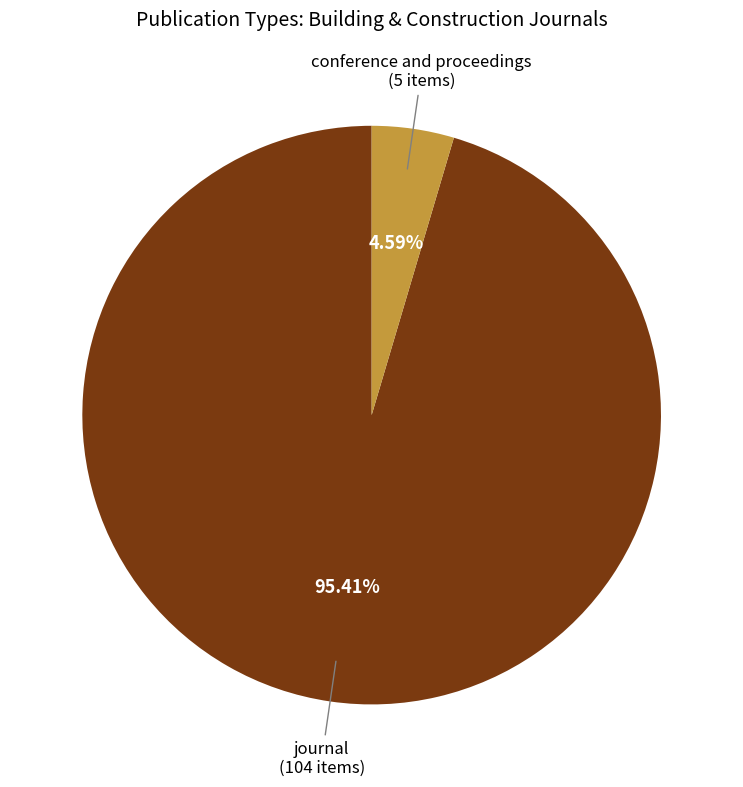

What is the majority slice?

journal